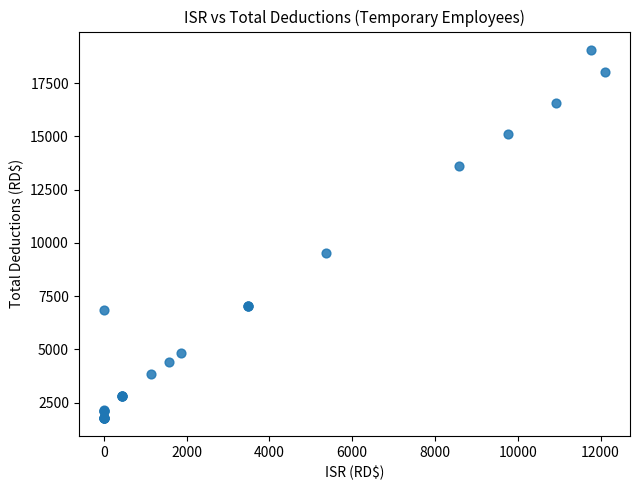

What Y value in the scatter plot is closest to 10425?

9530.5